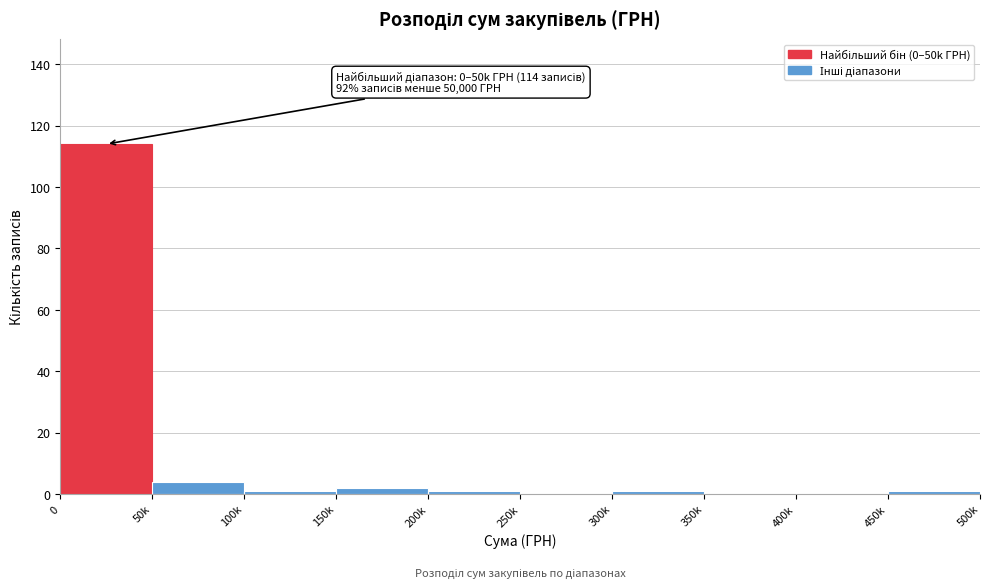

Reading right to left, list all the values displayed in this chart.

450k=1	400k=0	350k=0	300k=1	250k=0	200k=1	150k=2	100k=1	50k=4	0=114